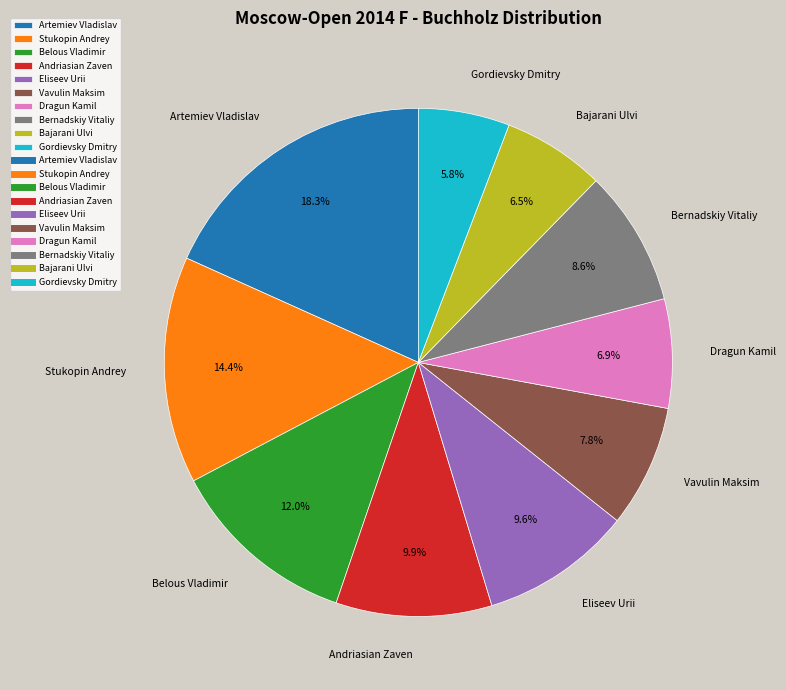

Count the number of slices in the pie.

10